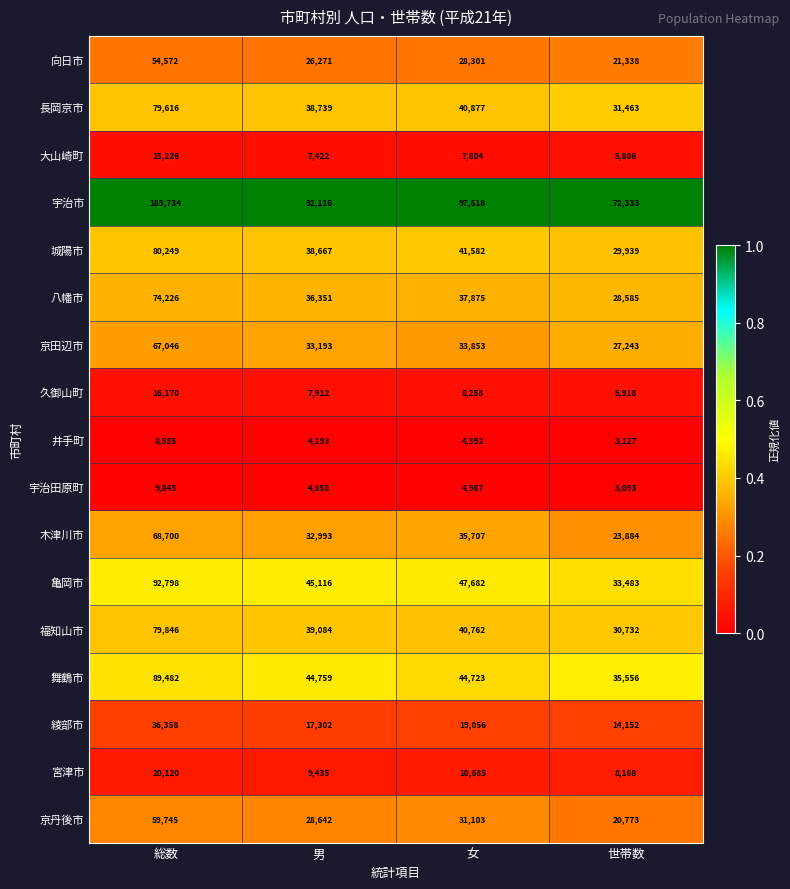

Which series has the largest total across all categories?

宇治市